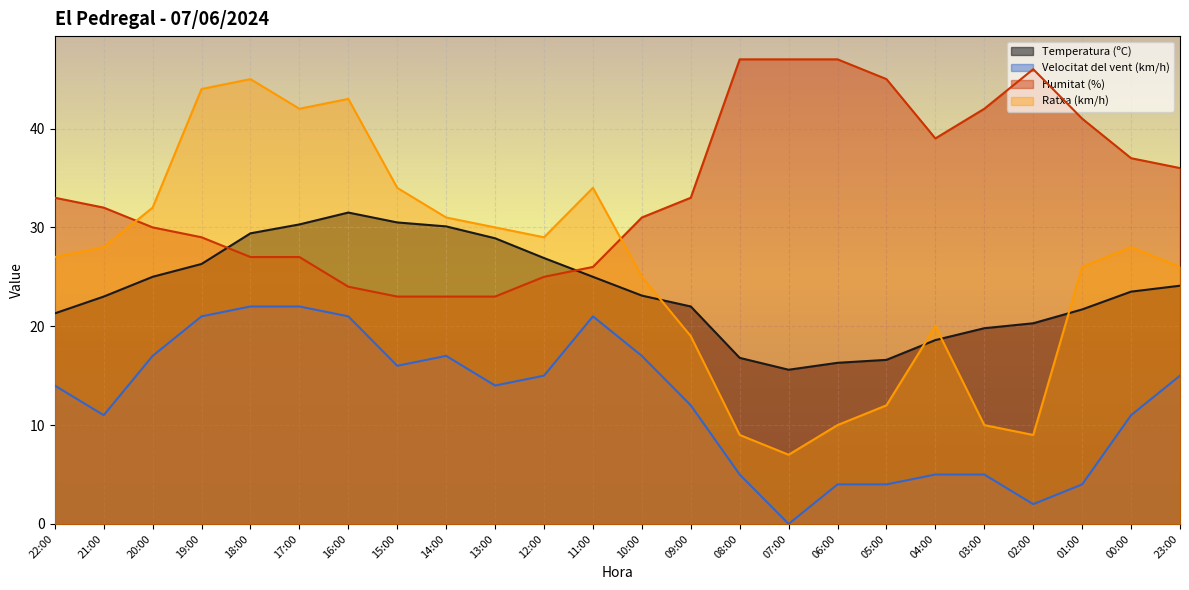

Which has a higher value, 03:00 or 22:00?

22:00